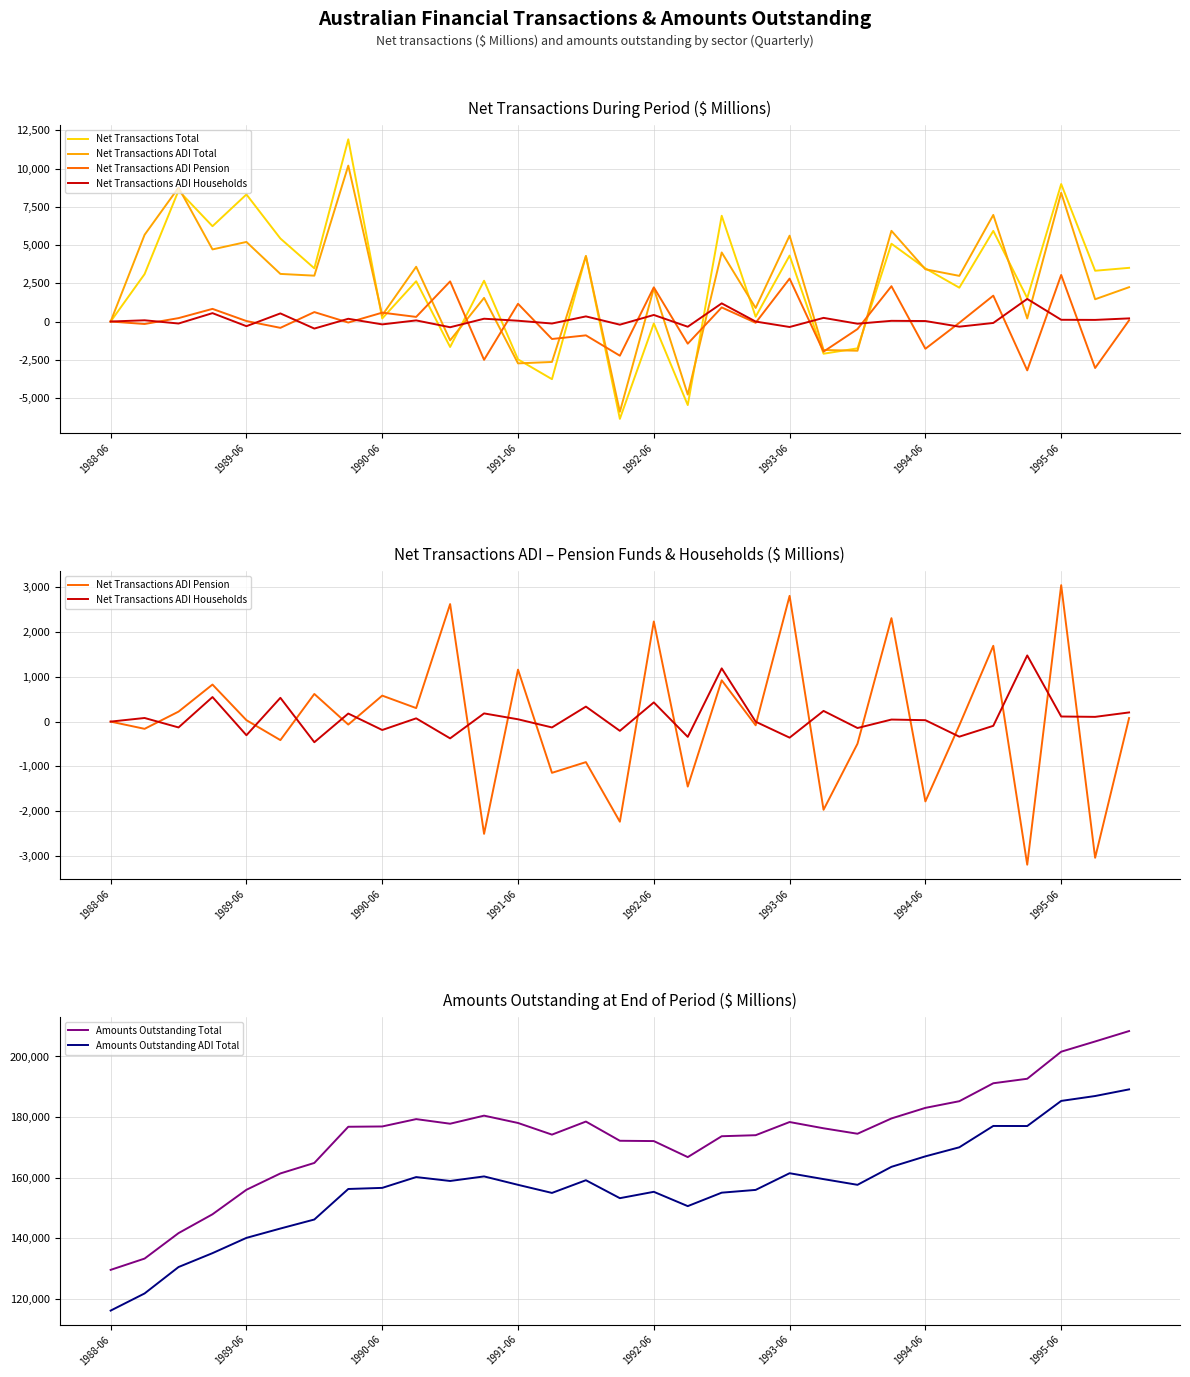

How many categories are shown in the chart?

31